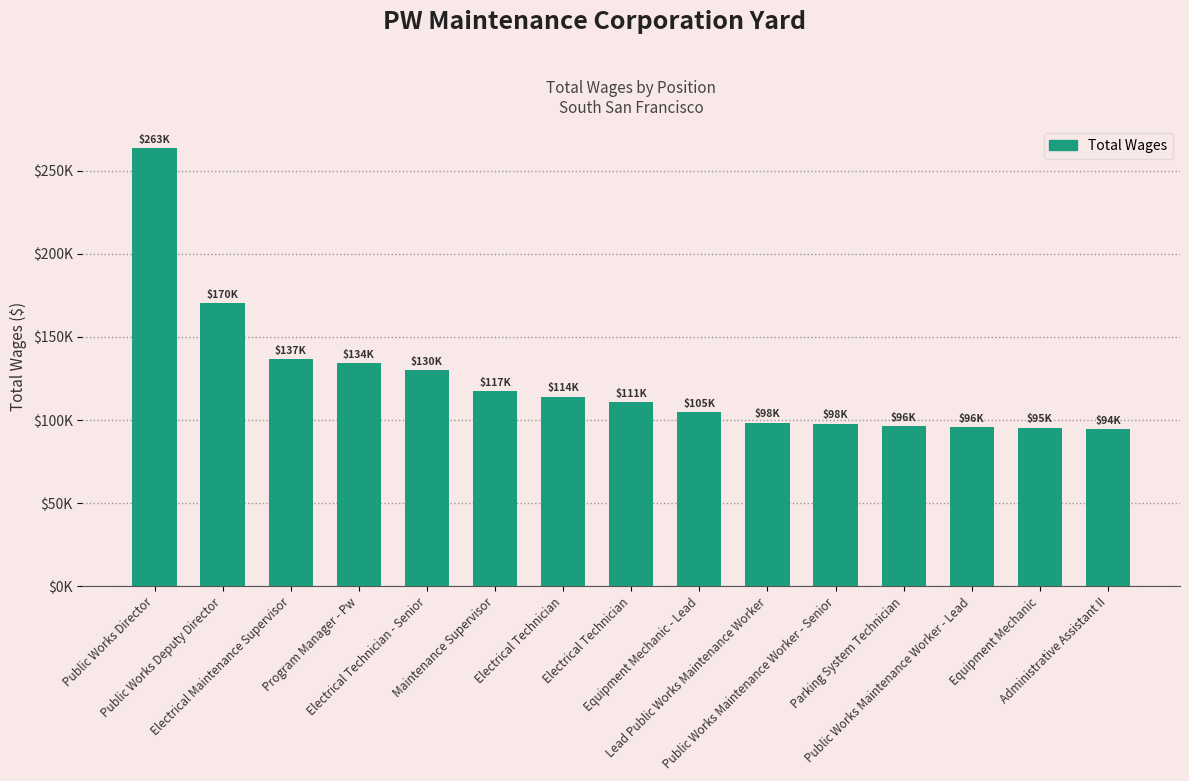

Read the value at Lead Public Works Maintenance Worker.

98403